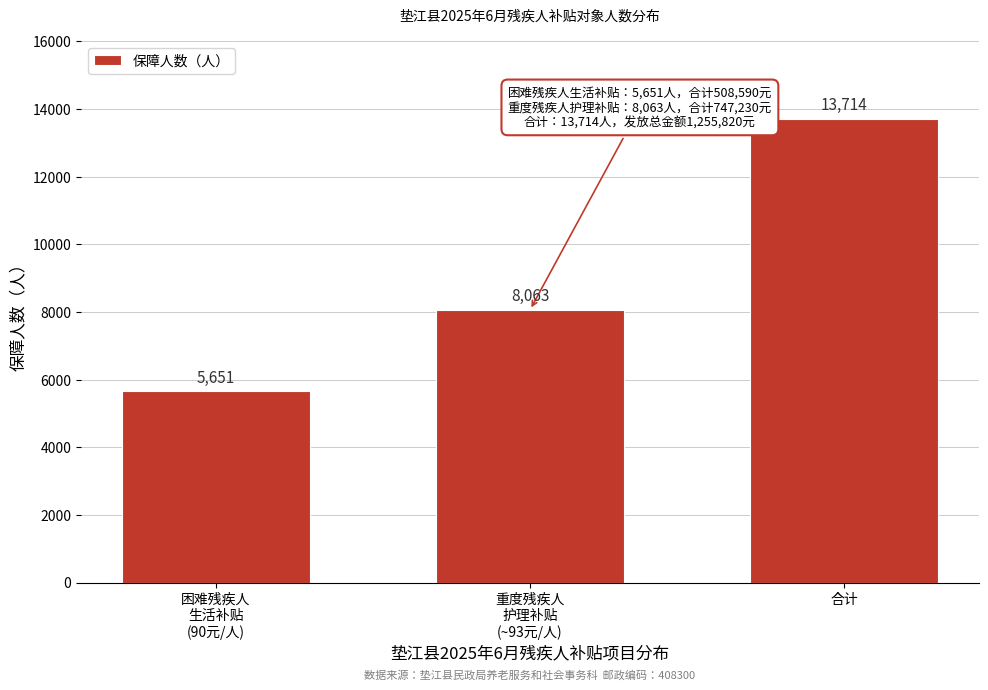

Reading left to right, extract all data points from this chart.

5651	8063	13714